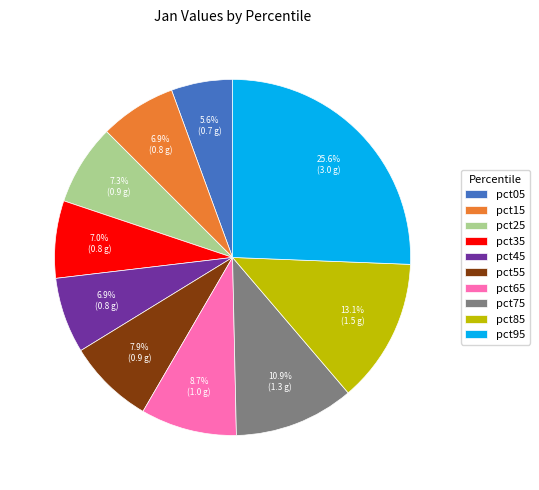

How many segments does this pie chart have?

10